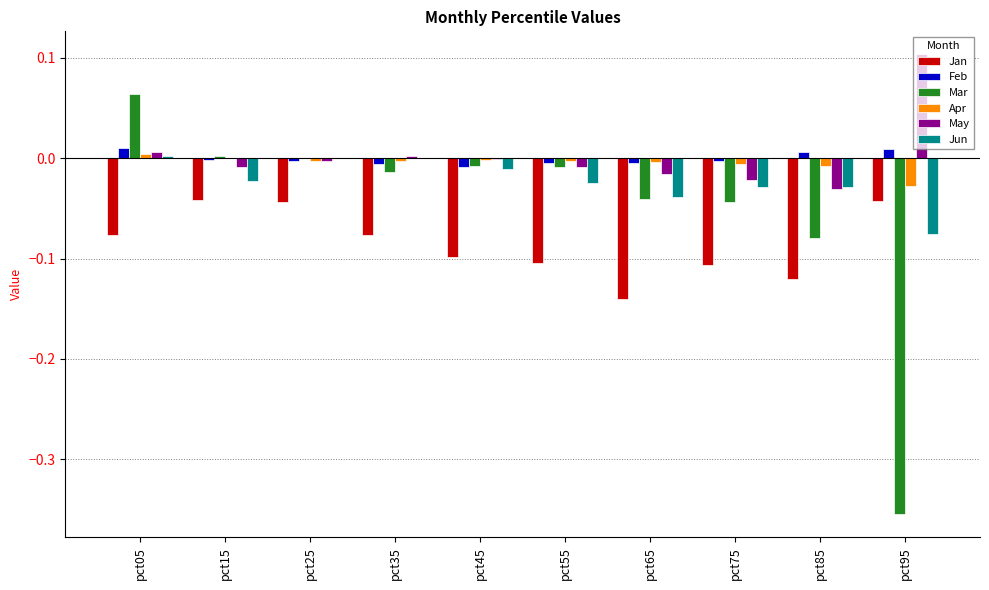

Which series has the widest spread of values?

Mar